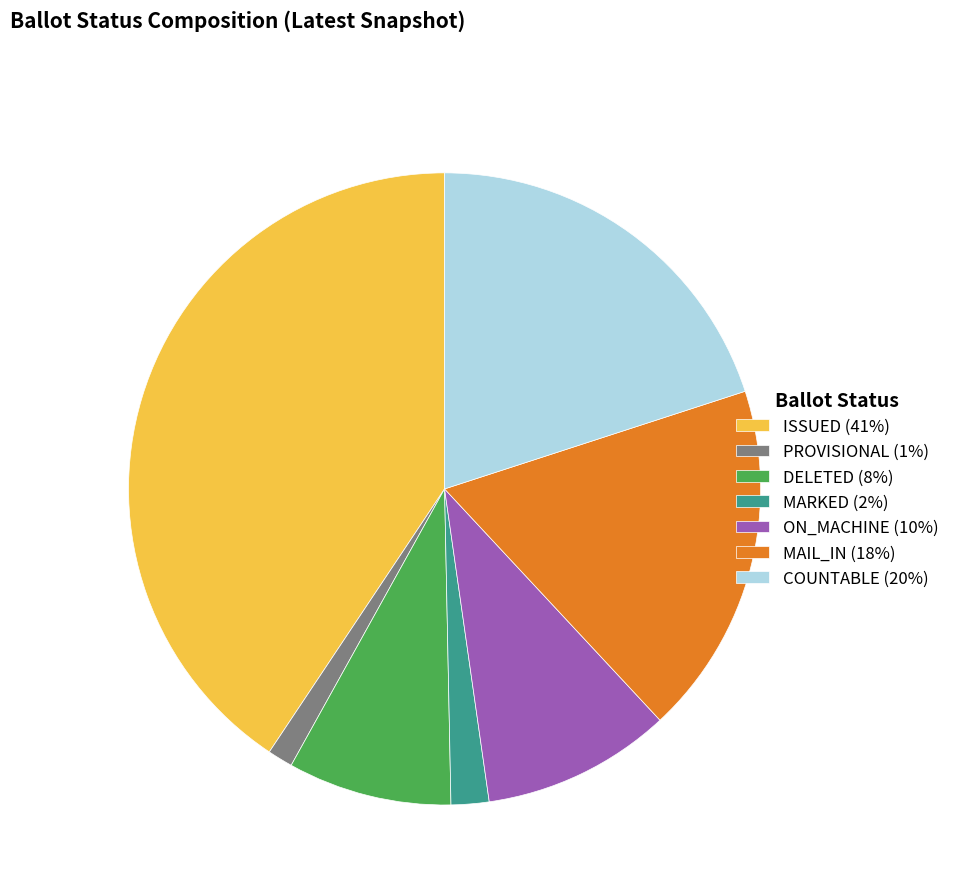

Combined, do MAIL_IN (18%) and DELETED (8%) account for over 50%?

No